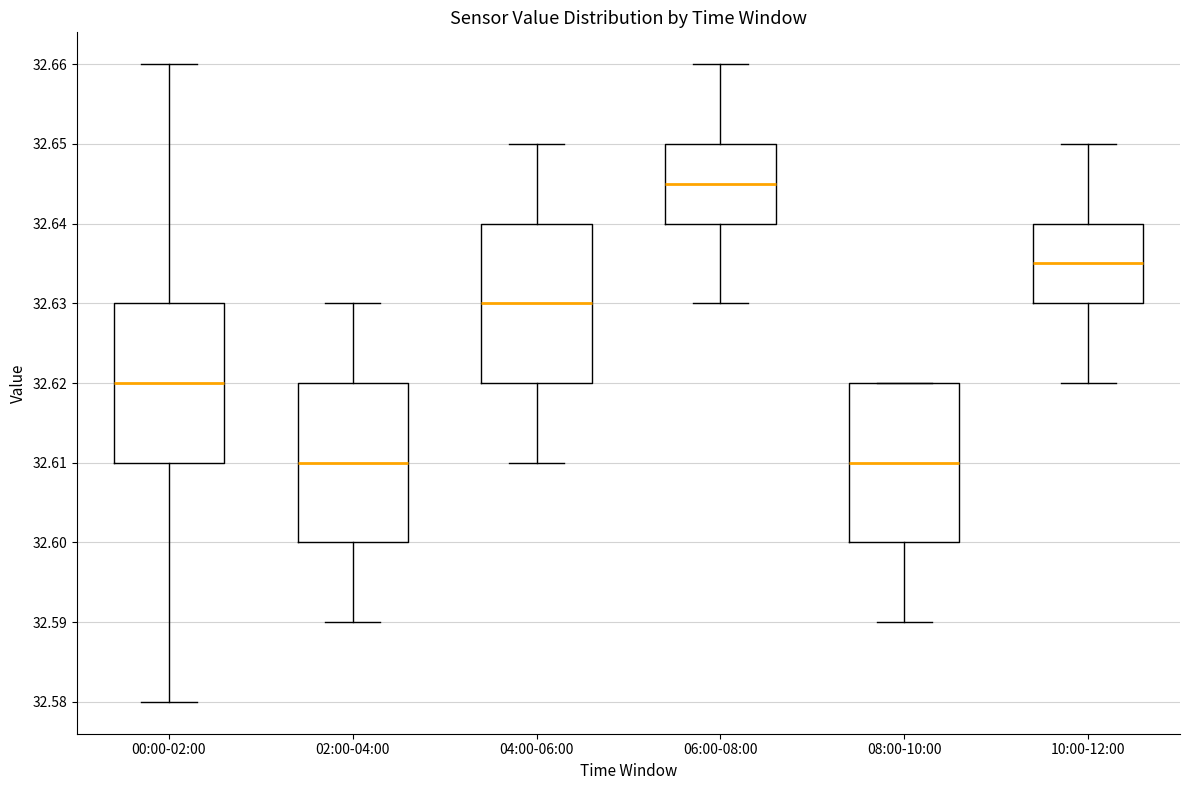

Reading left to right, transcribe this box plot: for each box, give where its median line is, the range the box spans, and where its two whiskers end, as read against the y-axis. The values are not printed on the chart, so give them approximately, as read against the axis.

00:00-02:00: median 32.620, box 32.610 to 32.630, whiskers 32.580 to 32.660
02:00-04:00: median 32.610, box 32.600 to 32.620, whiskers 32.590 to 32.630
04:00-06:00: median 32.630, box 32.620 to 32.640, whiskers 32.610 to 32.650
06:00-08:00: median 32.645, box 32.640 to 32.650, whiskers 32.630 to 32.660
08:00-10:00: median 32.610, box 32.600 to 32.620, whiskers 32.590 to 32.620
10:00-12:00: median 32.635, box 32.630 to 32.640, whiskers 32.620 to 32.650